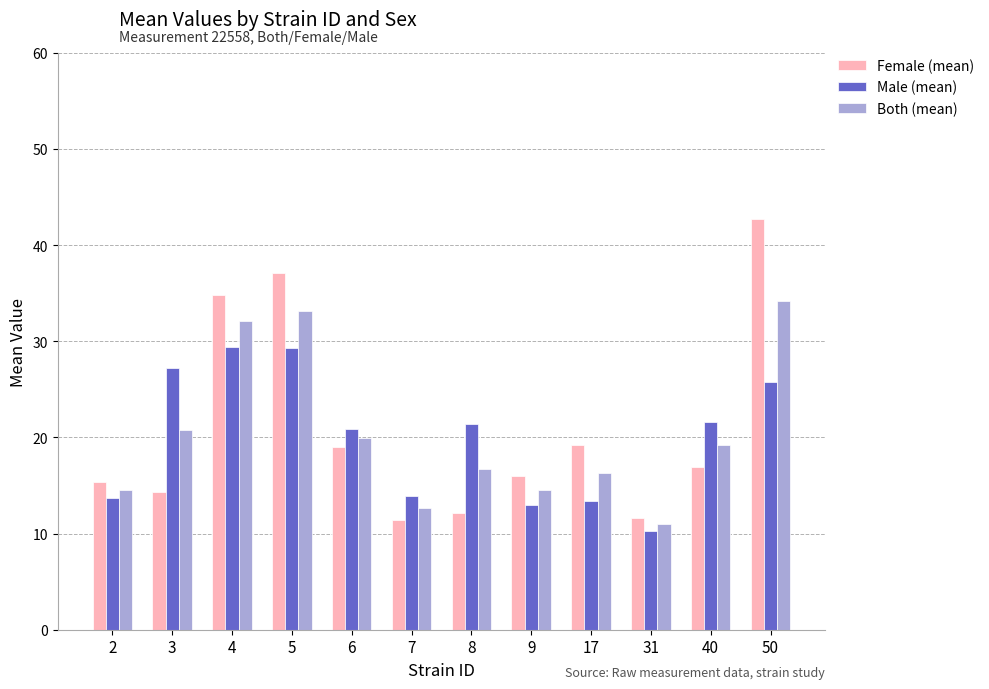

How many data points in Both (mean) are less than 19?

6